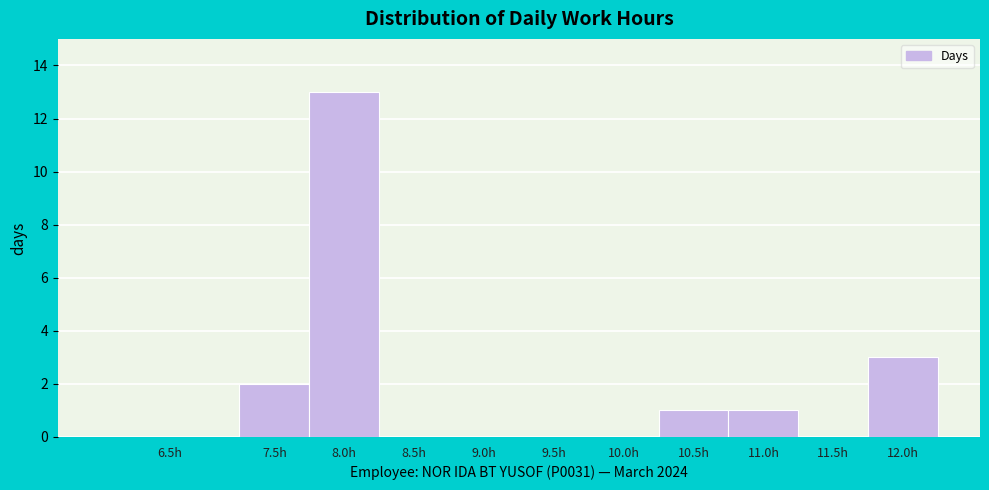

Reading left to right, extract all data points from this chart.

6.5h=0	7.5h=2	8.0h=13	8.5h=0	9.0h=0	9.5h=0	10.0h=0	10.5h=1	11.0h=1	11.5h=0	12.0h=3